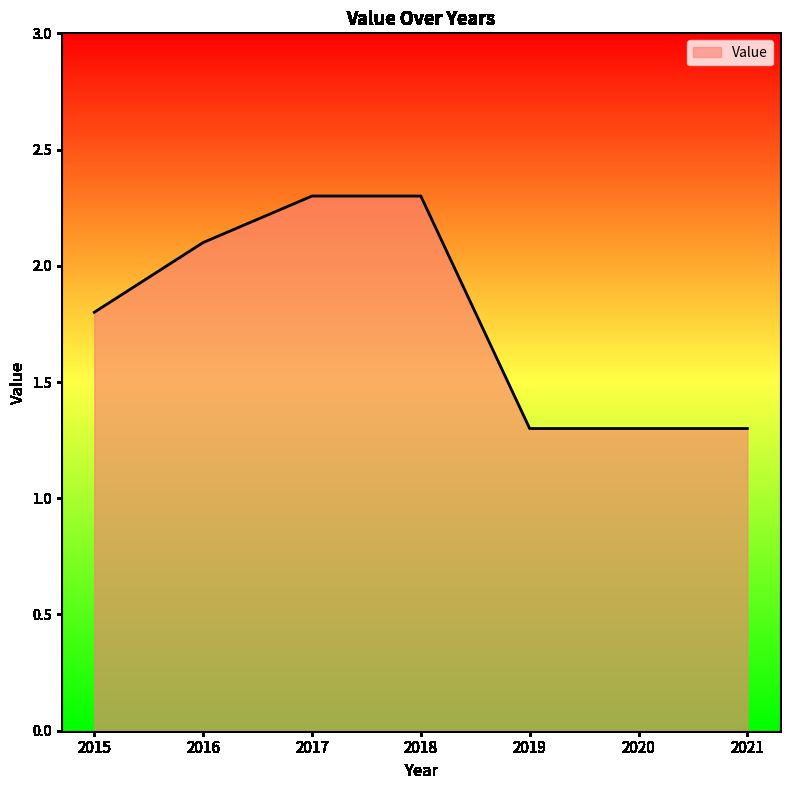

What is the average value?

1.8